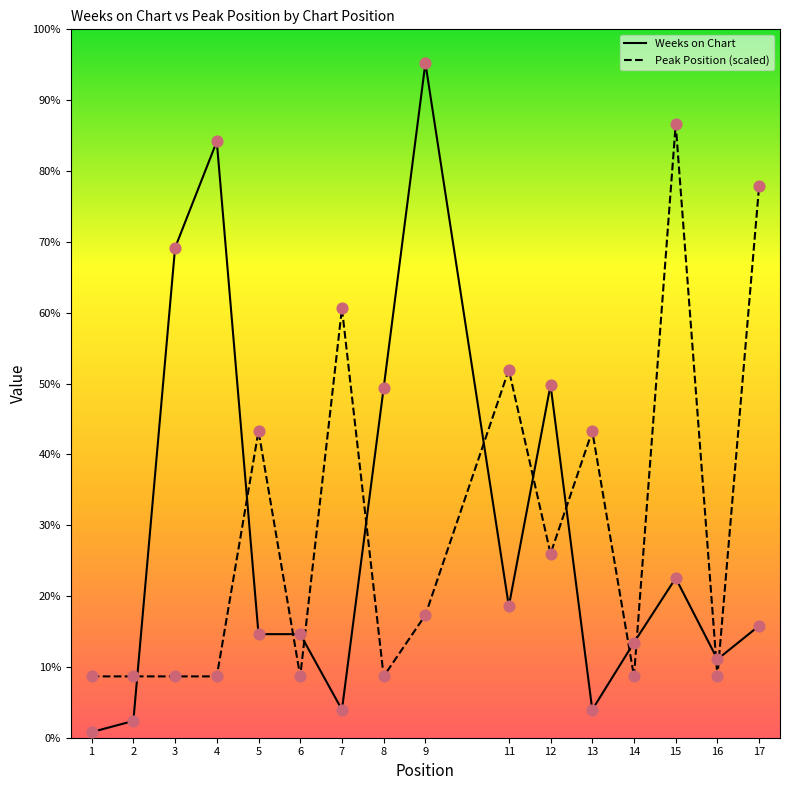

Which series contains the highest Y value?

Weeks on Chart